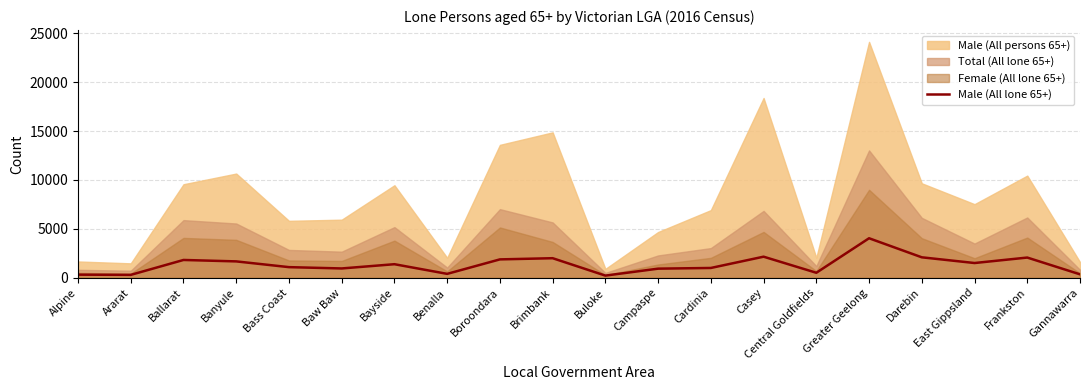

What is the change in value from Alpine to Ararat?

-22